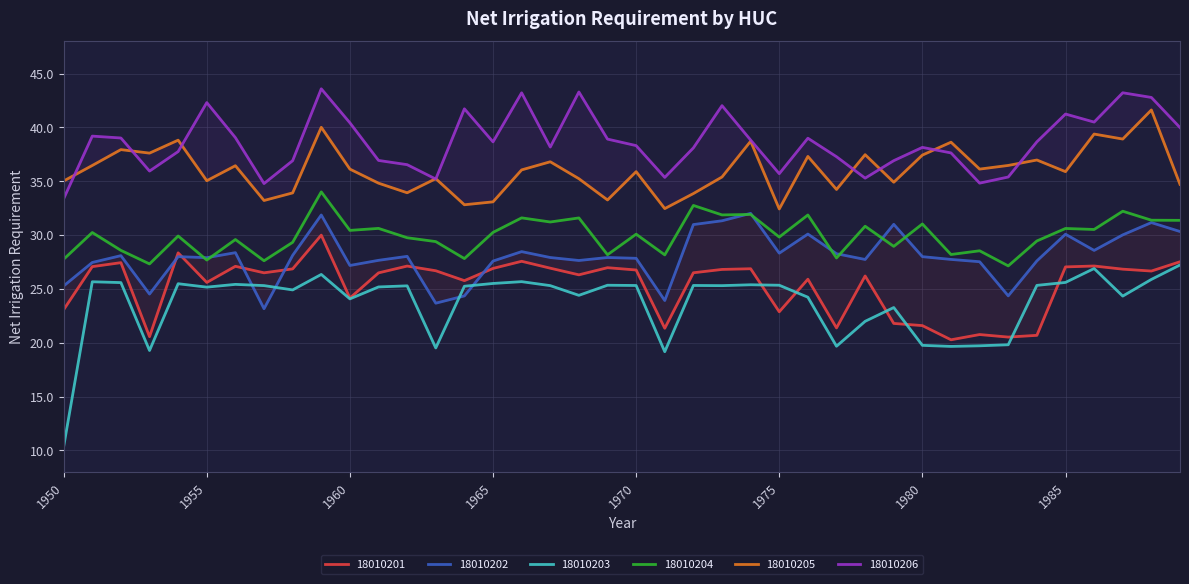

Is it true that HUC_18010203 equals 11.6 at 1951?

False